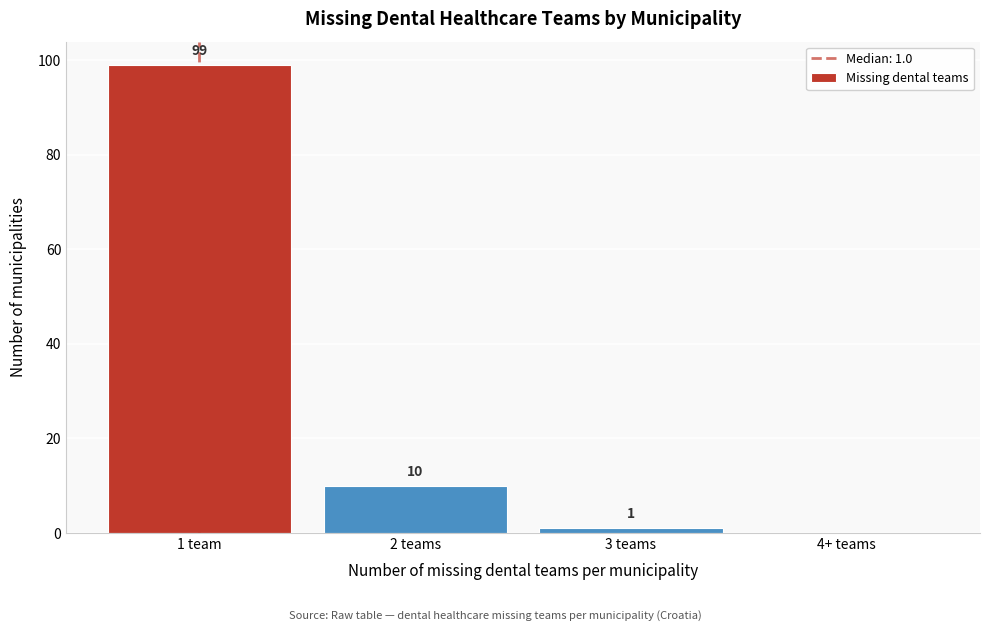

Reading right to left, list all the values displayed in this chart.

4+ teams=0	3 teams=1	2 teams=10	1 team=99